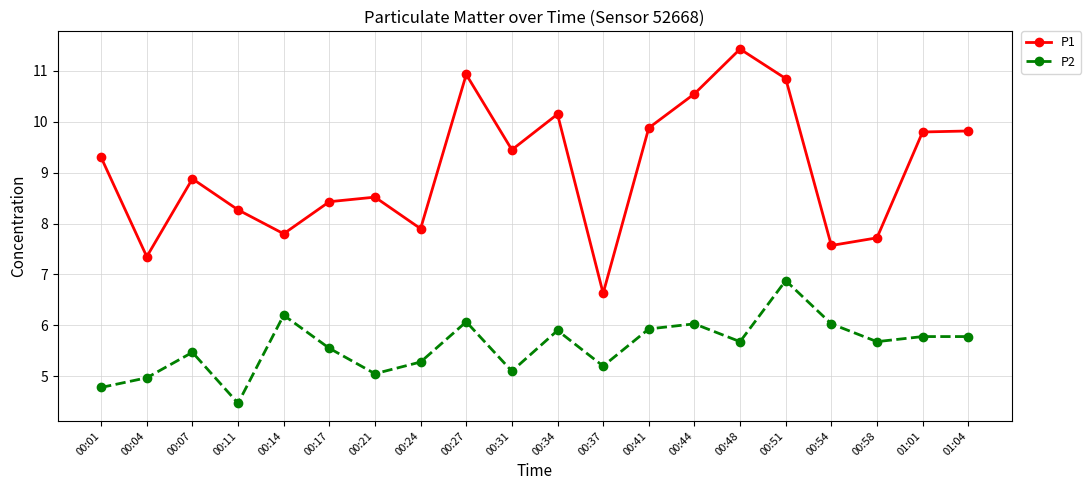

Is it true that P1 equals 10.6 at 00:44?

True